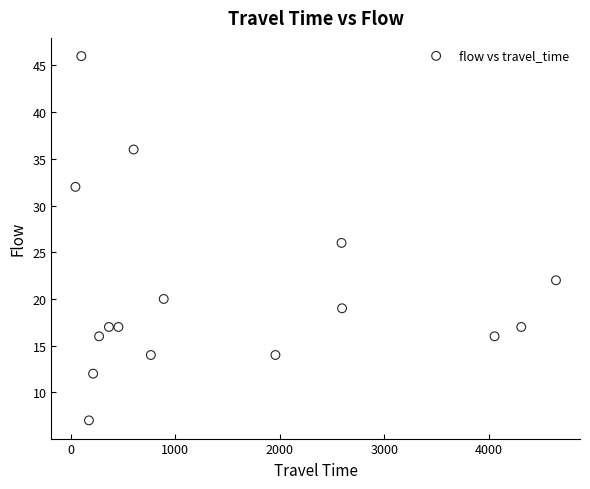

What is the range of X values (max minus min)?

4594